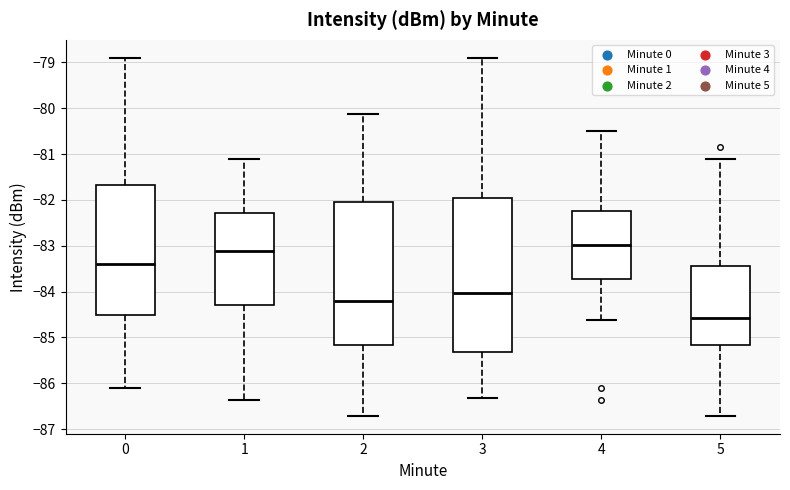

Which box has the highest median line?

4